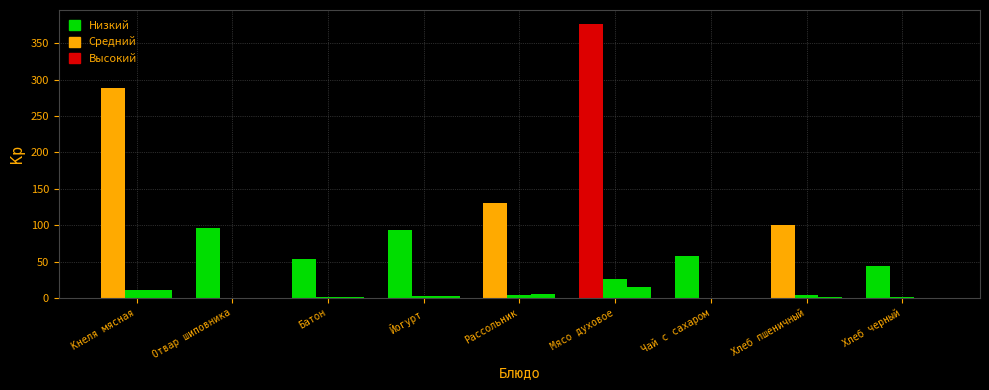

How many groups of bars are there?

9